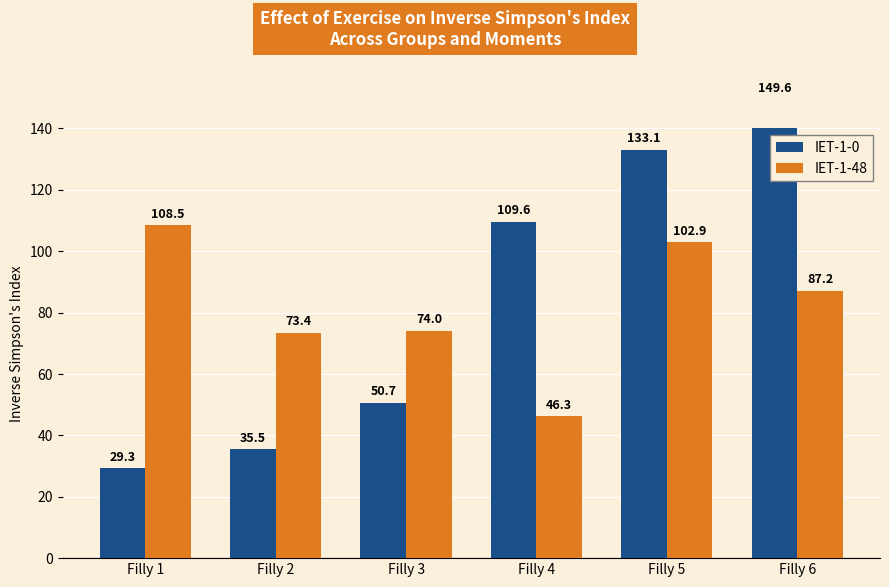

How many bars are there in each group?

2